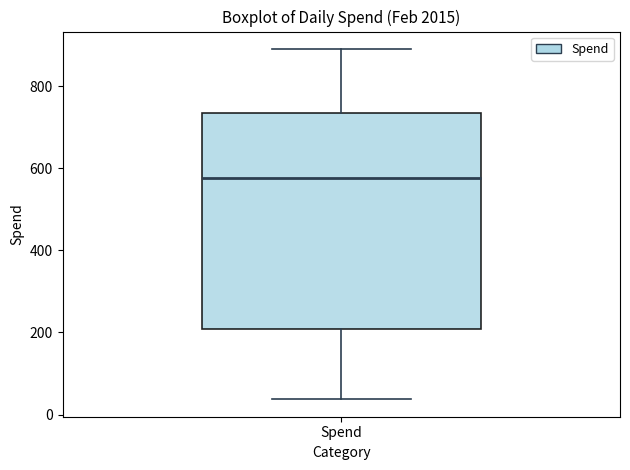

Transcribe this box plot: give where the median line is, the range the box spans, and where the two whiskers end, as read against the y-axis. The values are not printed on the chart, so give them approximately, as read against the axis.

median 580, box 200 to 740, whiskers 40 to 900